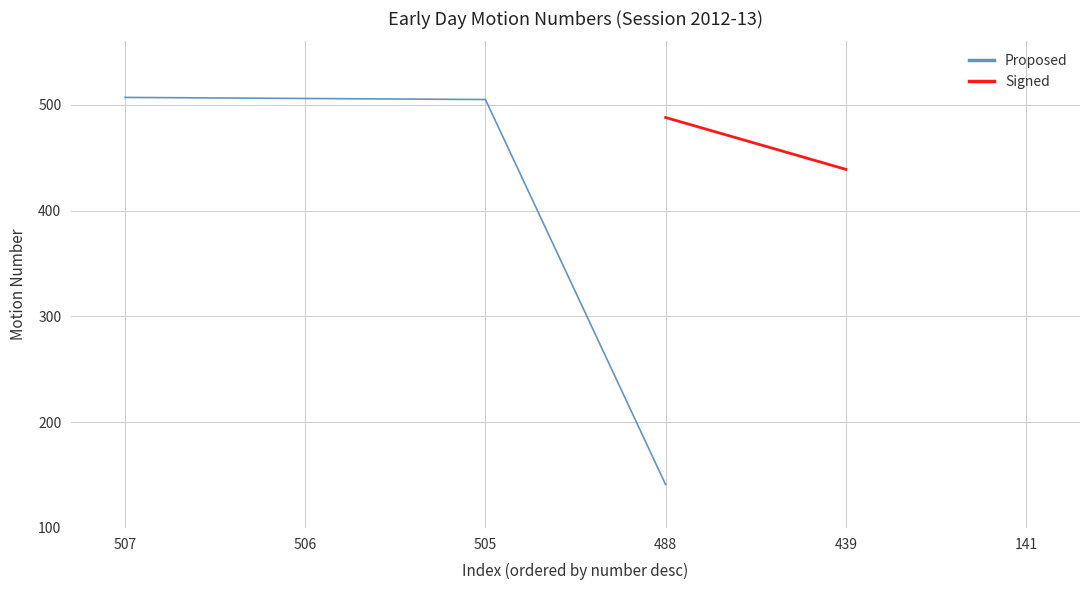

True or false: the data shows 235 at 488.

False